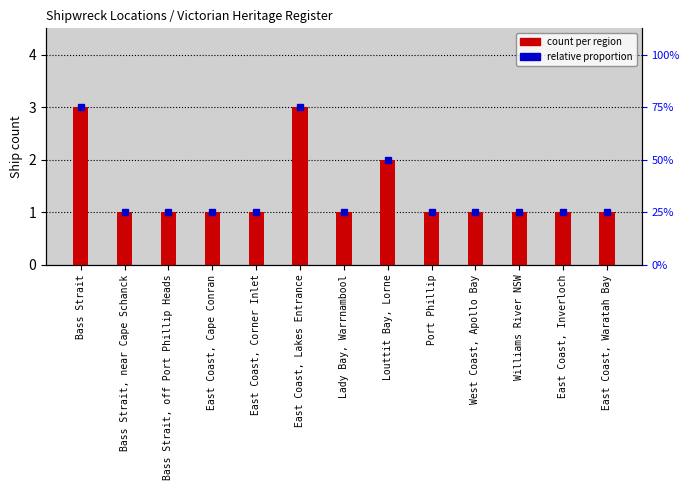

How many series are shown in this chart?

1